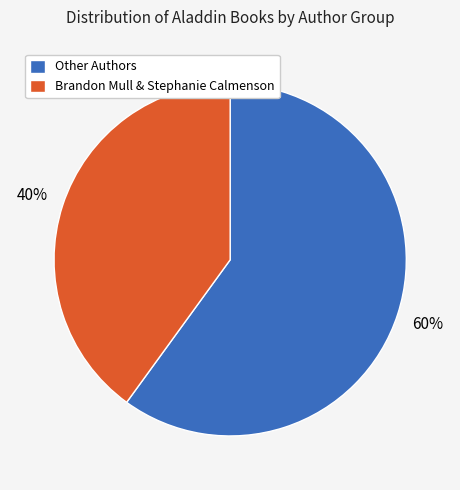

Rank the categories by value from lowest to highest.

Brandon Mull & Stephanie Calmenson, Other Authors